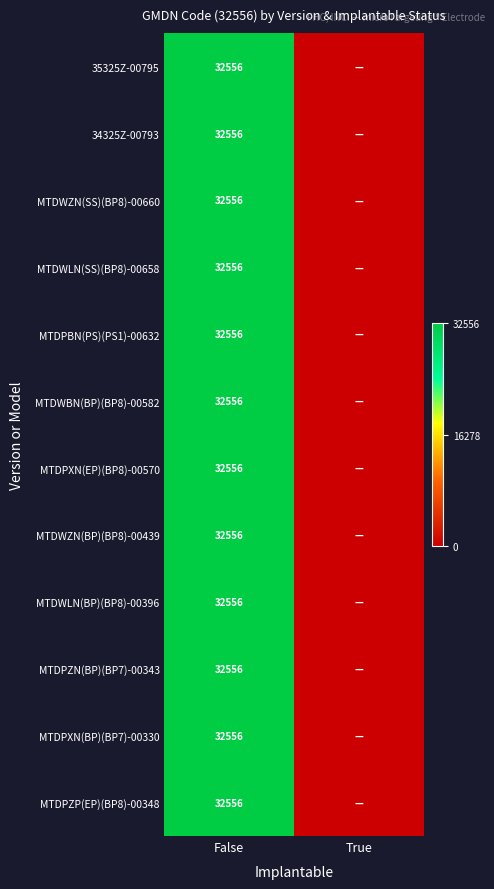

Between False and True, which is larger?

False